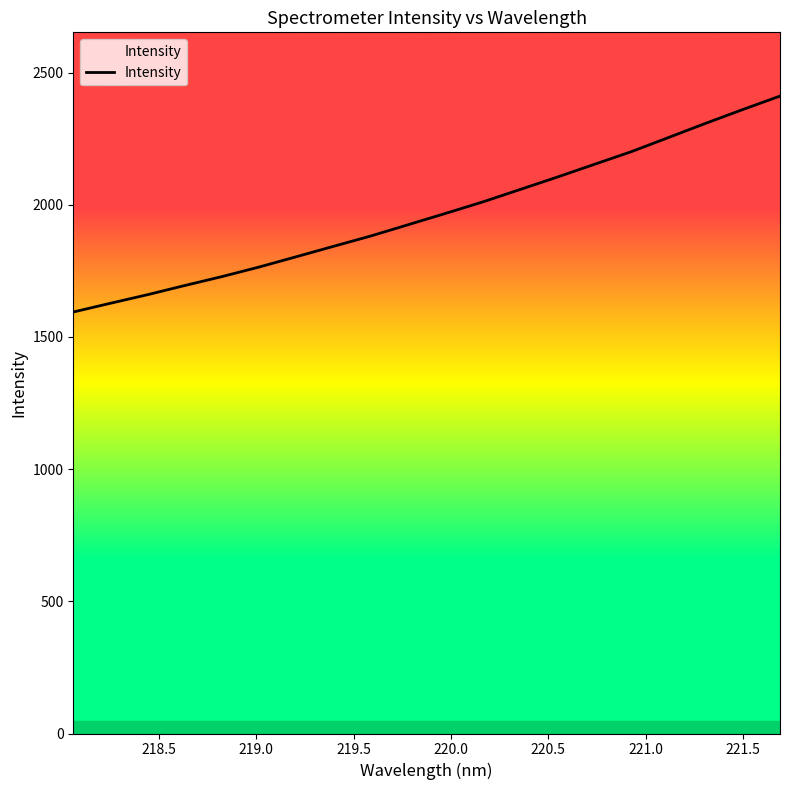

True or false: there are more than 2 points higher than both neighbors.

False